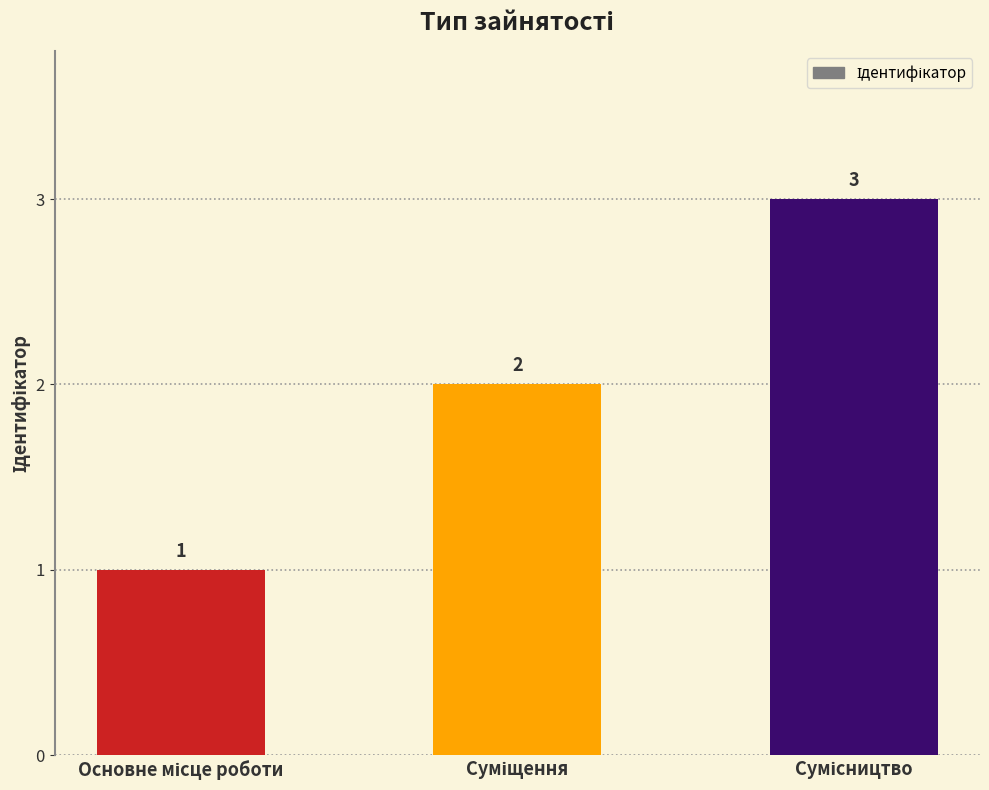

What is the average value?

2